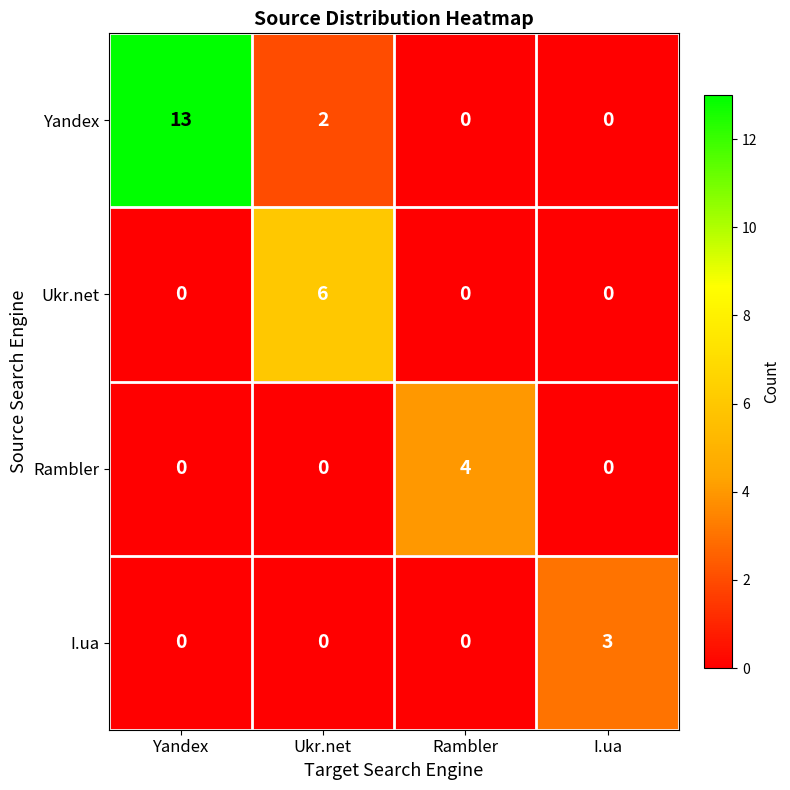

What is the maximum value shown in the chart?

13